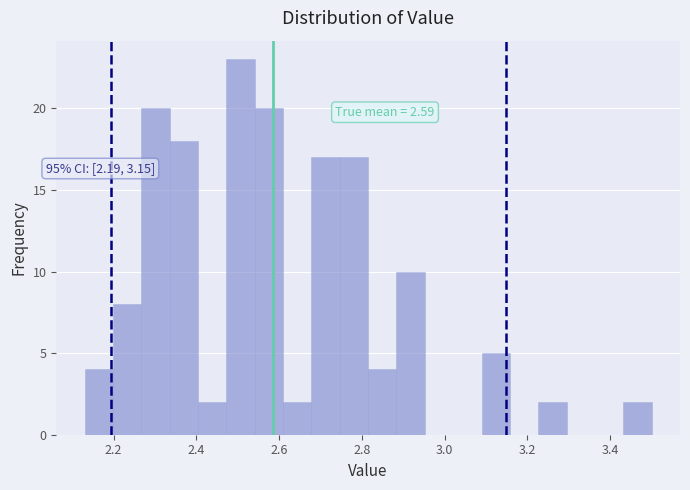

Around what value on the x-axis is the tallest bar? Give the approximate position of its centre, as read against the axis.

2.50